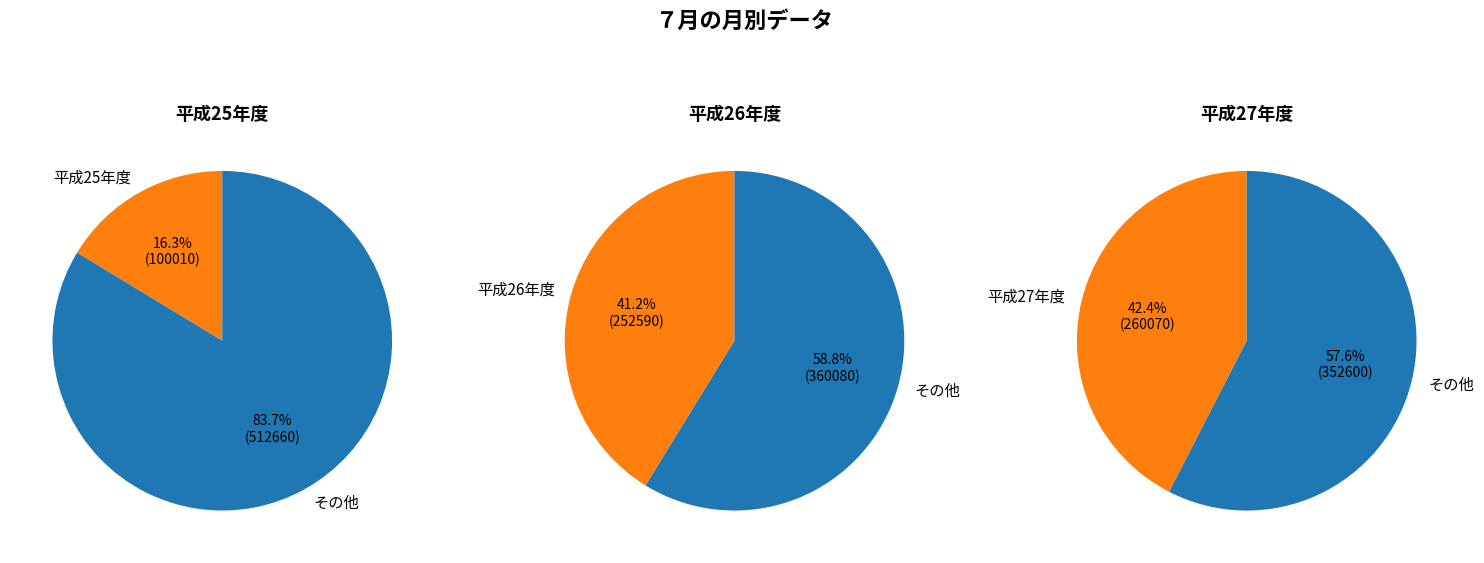

To the nearest percent, what percentage of the pie is 平成26年度?

41%